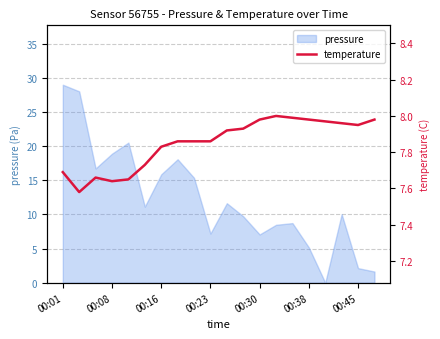

The value of pressure at 00:38 is 1.9. True or false?

False